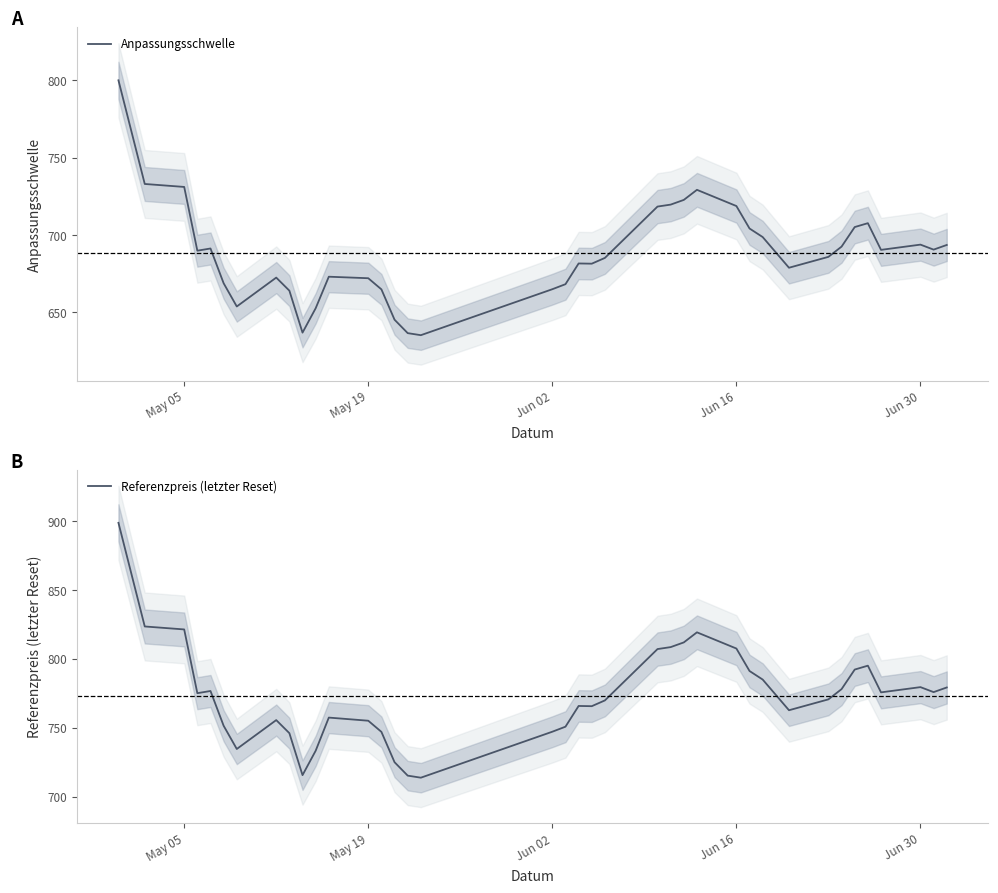

True or false: Anpassungsschwelle and Referenzpreis (letzter Reset) cross at least once.

False